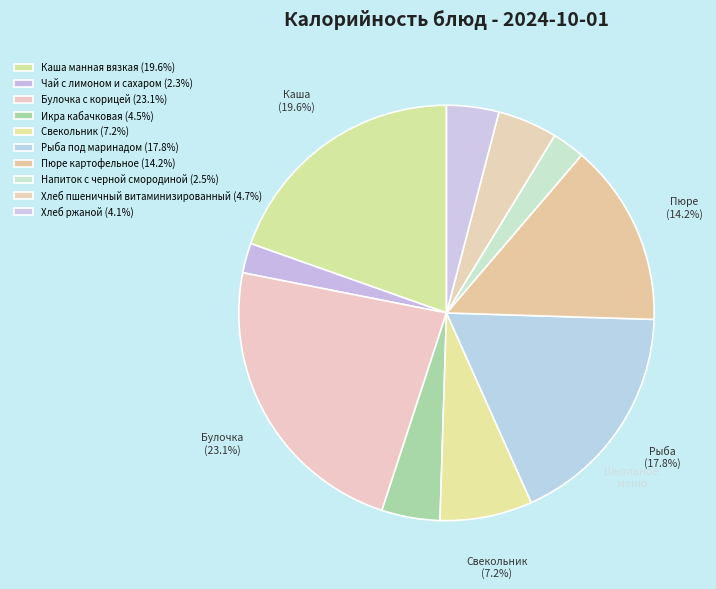

Is Булочка с корицей the majority of the pie?

No